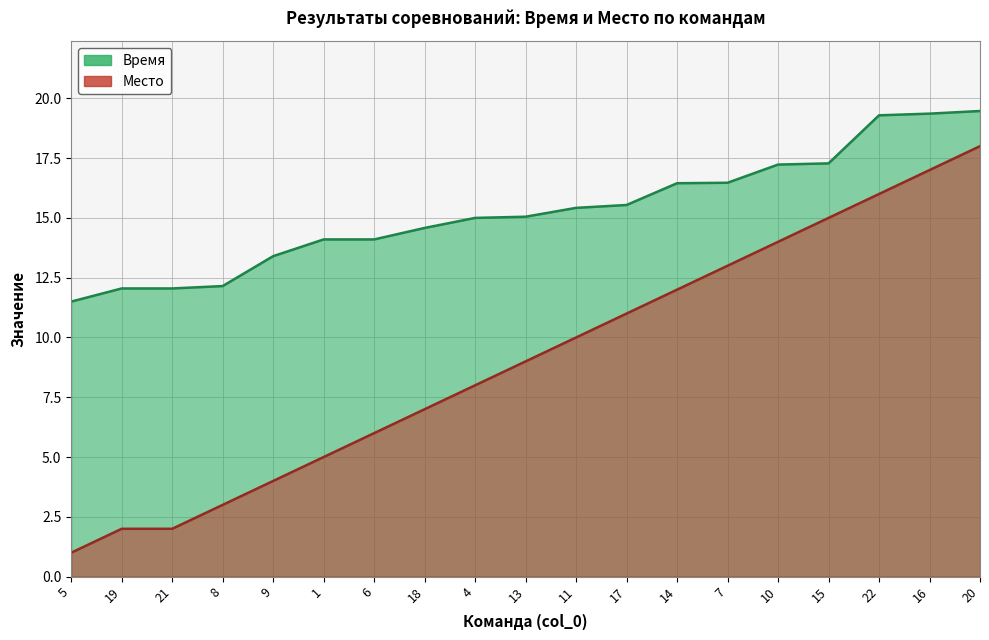

How many data points in Время are less than 15?

8